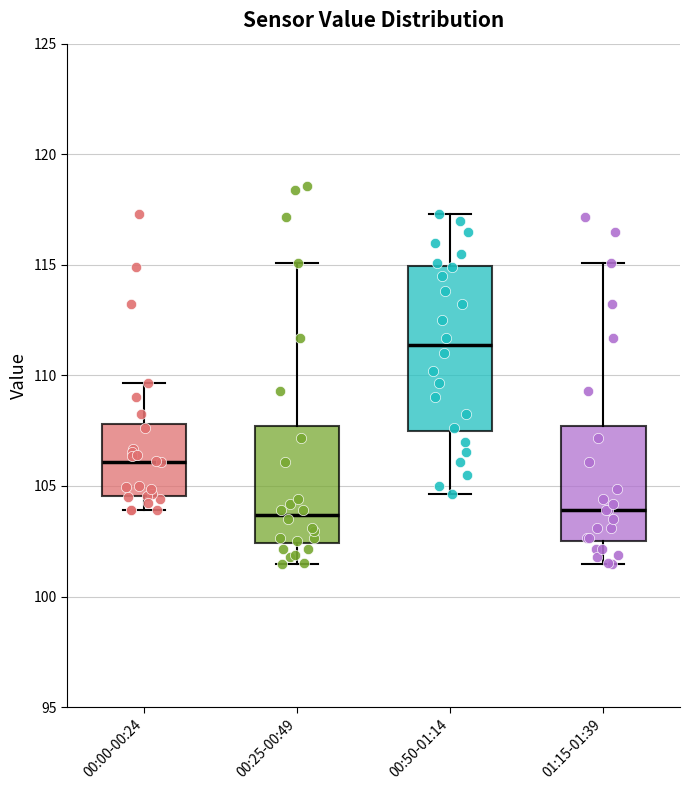

Which box's median line is the highest?

00:50-01:14